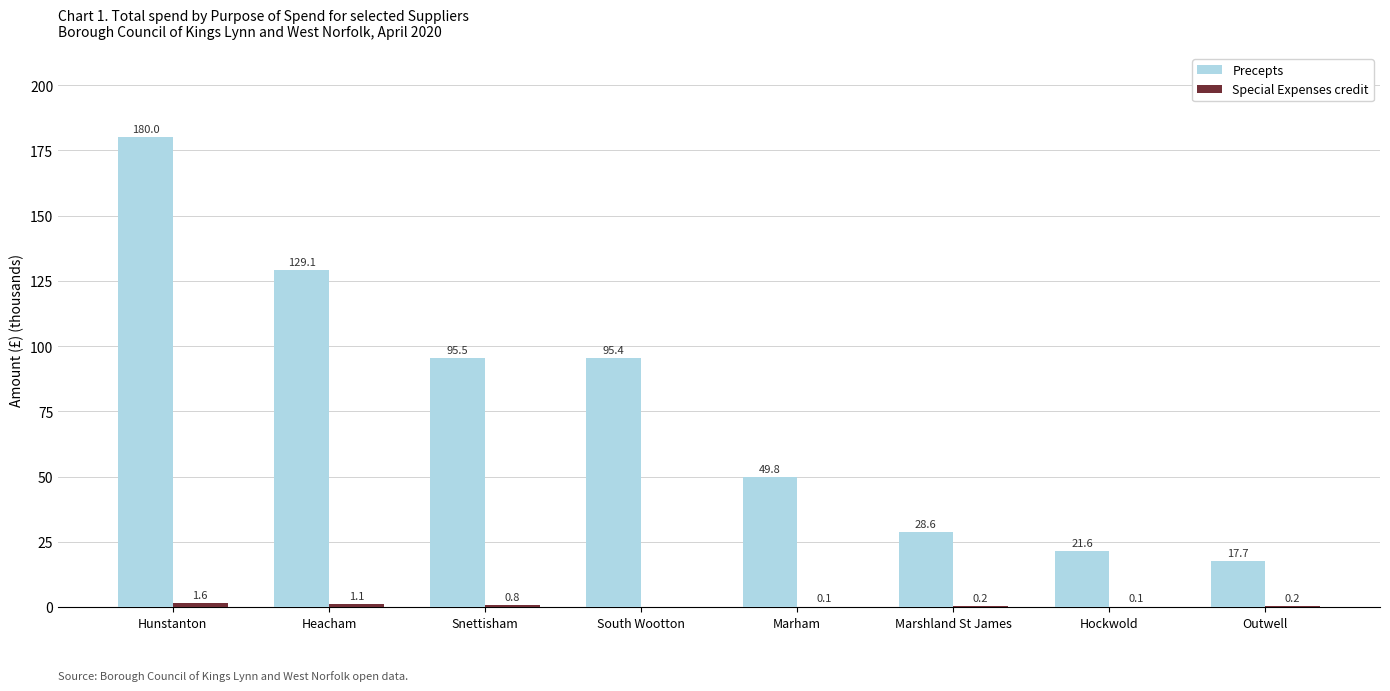

What is the total value across all series at Snettisham?

96.3